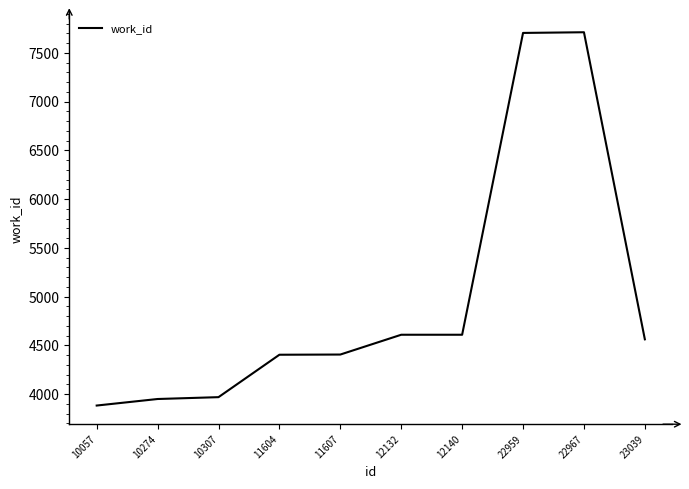

How many distinct data groups are displayed?

1